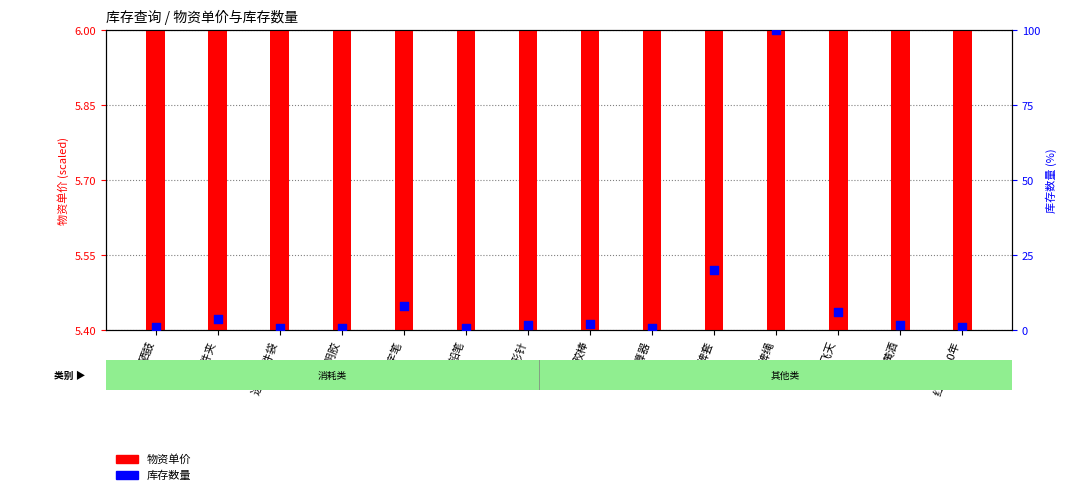

Which series has the largest total across all categories?

库存数量